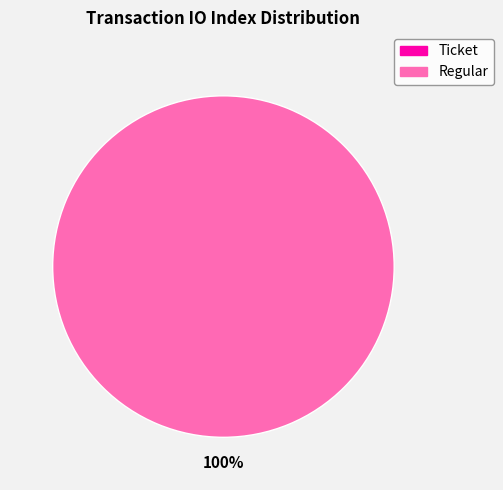

Does any single category account for the majority?

Yes